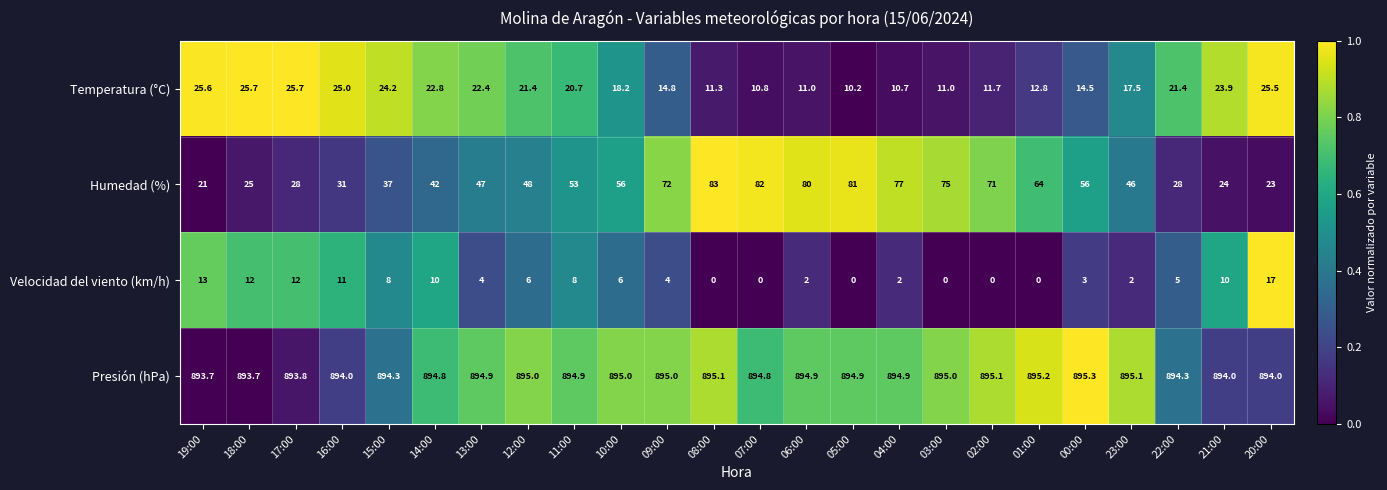

Rank the series by their maximum value, from highest to lowest.

Presión (hPa), Humedad (%), Temperatura (°C), Velocidad del viento (km/h)